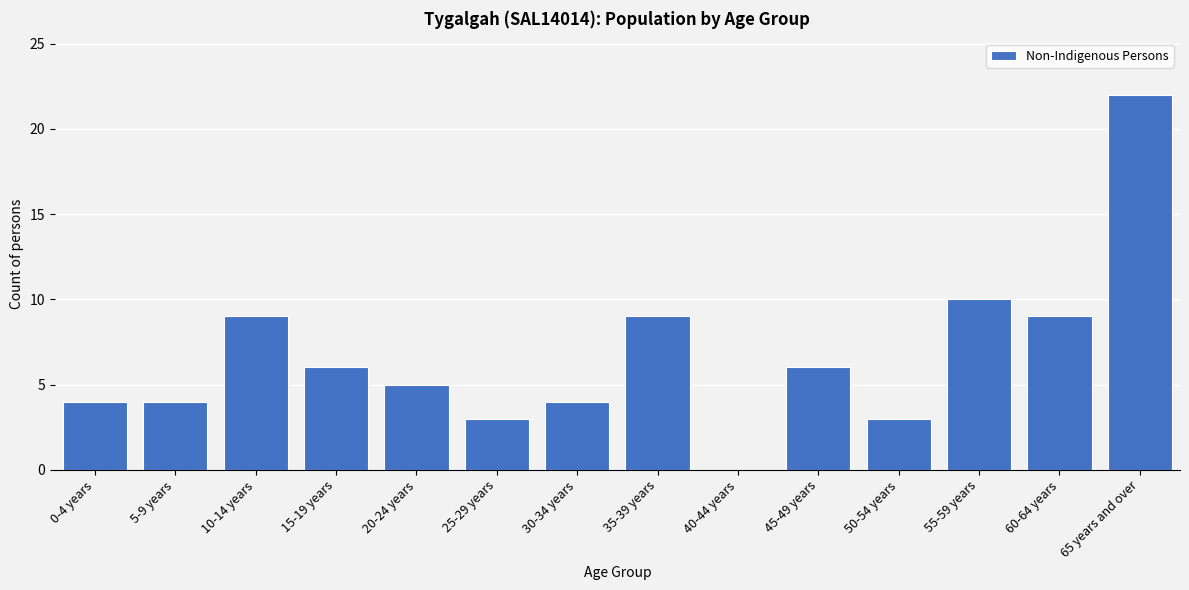

Reading right to left, list all the values displayed in this chart.

65 years and over=22	60-64 years=9	55-59 years=10	50-54 years=3	45-49 years=6	40-44 years=0	35-39 years=9	30-34 years=4	25-29 years=3	20-24 years=5	15-19 years=6	10-14 years=9	5-9 years=4	0-4 years=4